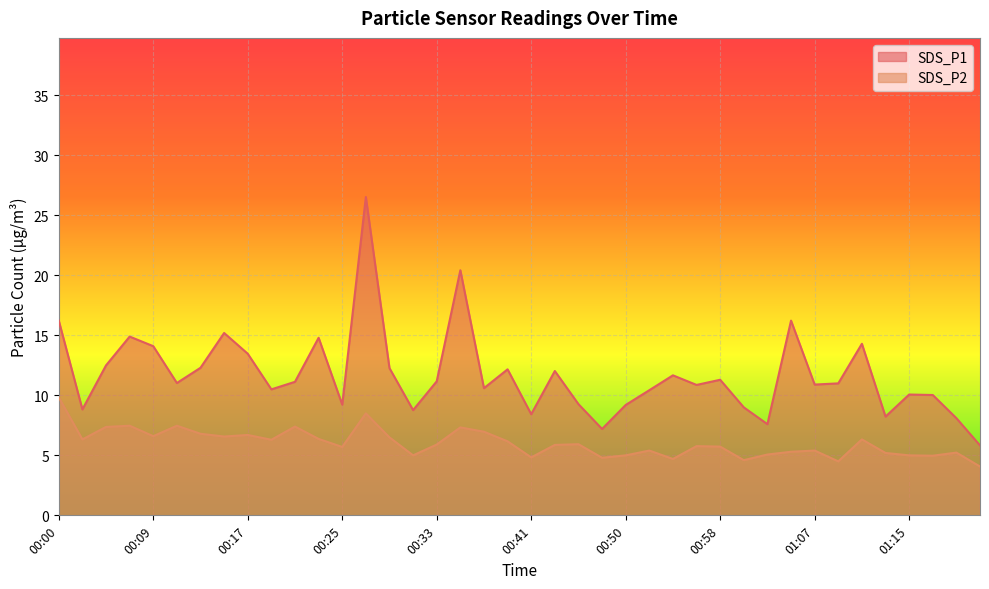

How many values in the SDS_P1 series exceed 11?

20